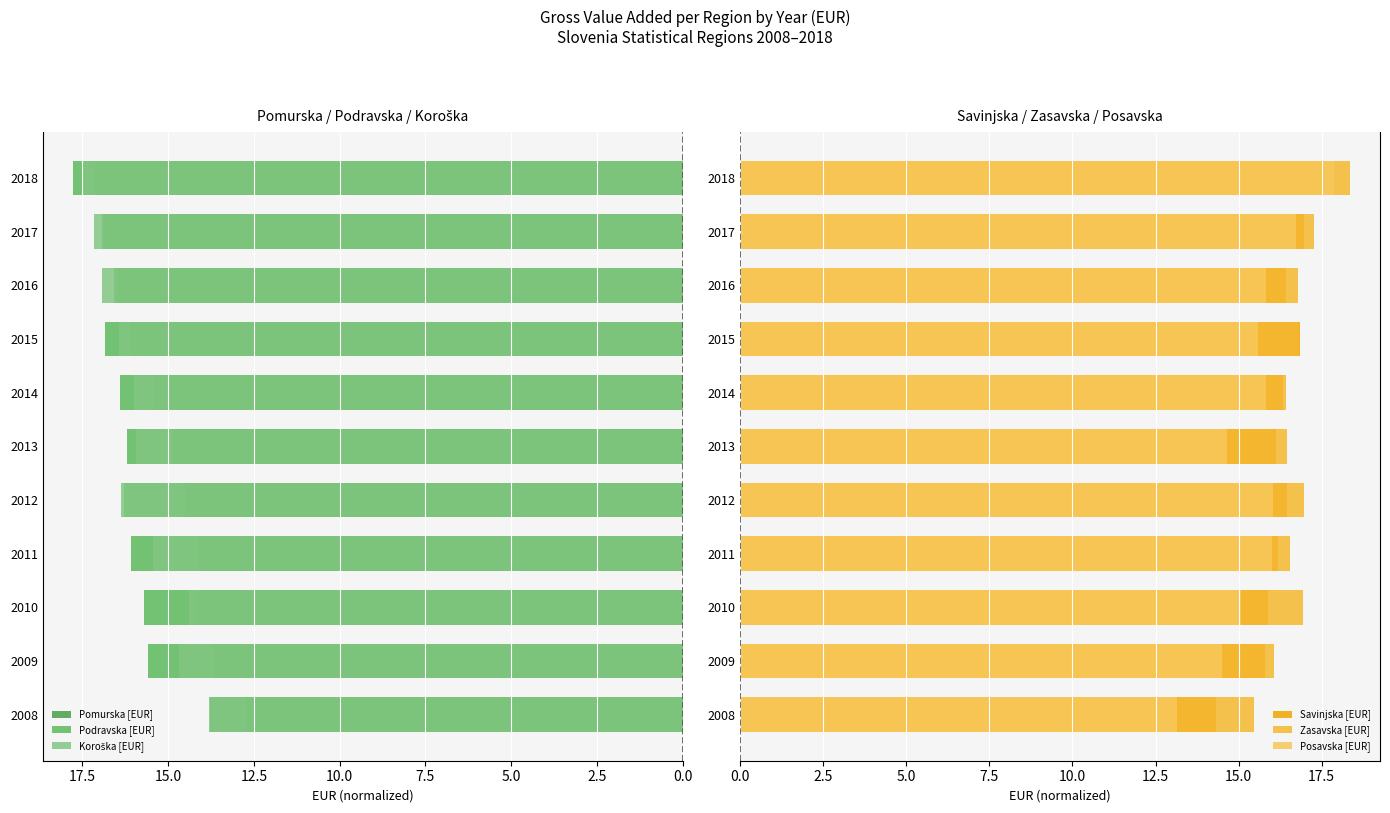

Reading left to right, list all the values displayed in this chart.

Pomurska [EUR]: 12.7	13.7	14.2	14.1	14.5	14.9	15.4	16.1	16.5	16.9	17.1
Podravska [EUR]: 13.8	15.6	15.7	16.1	16.3	16.2	16.4	16.8	16.6	16.9	17.8
Koroška [EUR]: 13.8	14.7	14.4	15.5	16.4	15.9	16.0	16.4	16.9	17.2	17.5
Savinjska [EUR]: 14.3	15.8	15.9	16.2	16.5	16.1	16.4	16.9	16.4	17.0	17.6
Zasavska [EUR]: 15.5	16.1	16.9	16.5	17.0	16.5	16.4	16.8	16.8	17.3	18.3
Posavska [EUR]: 13.1	14.5	15.1	16.0	16.0	14.6	15.8	15.6	15.8	16.7	17.9